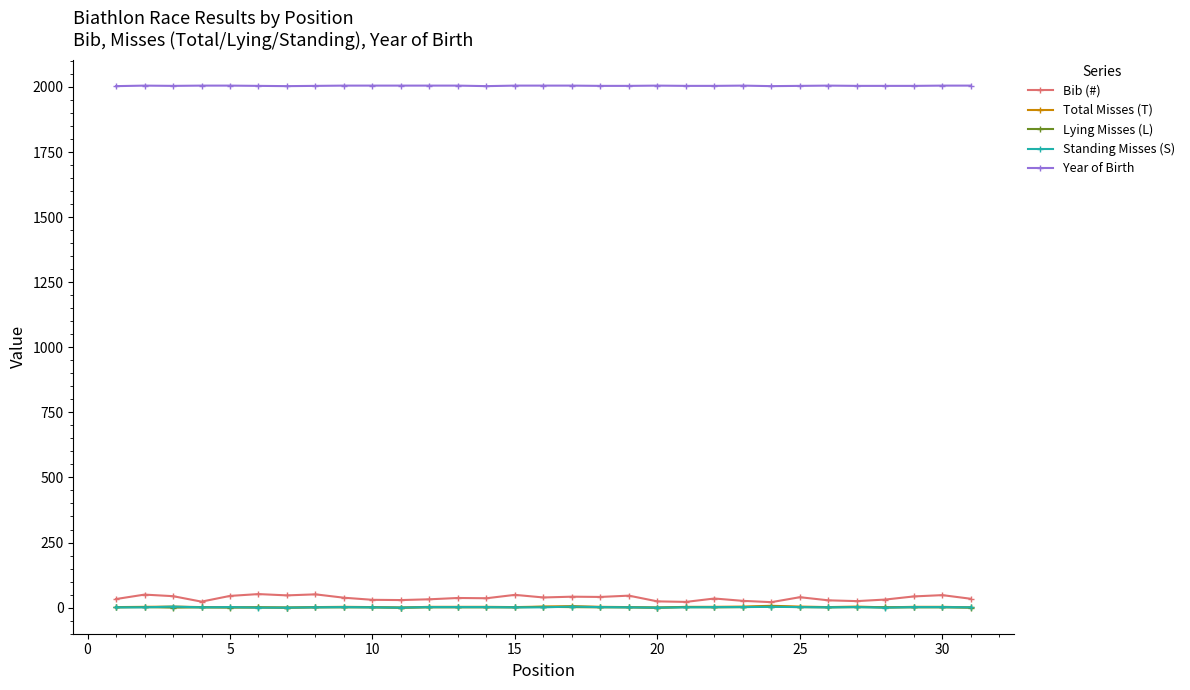

True or false: Year of Birth and Standing Misses (S) intersect in this chart.

False